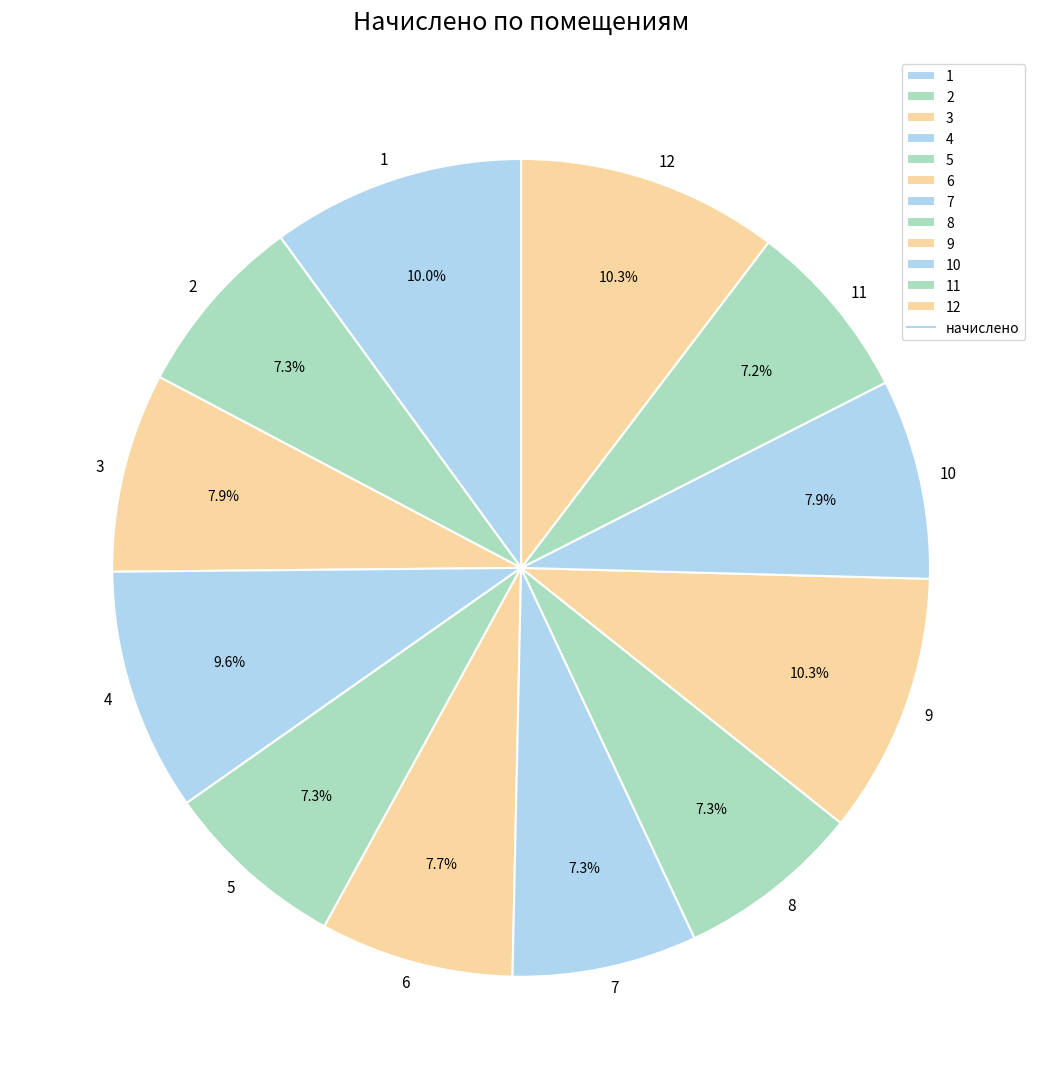

How much of the chart is everything except 10?

92.1%